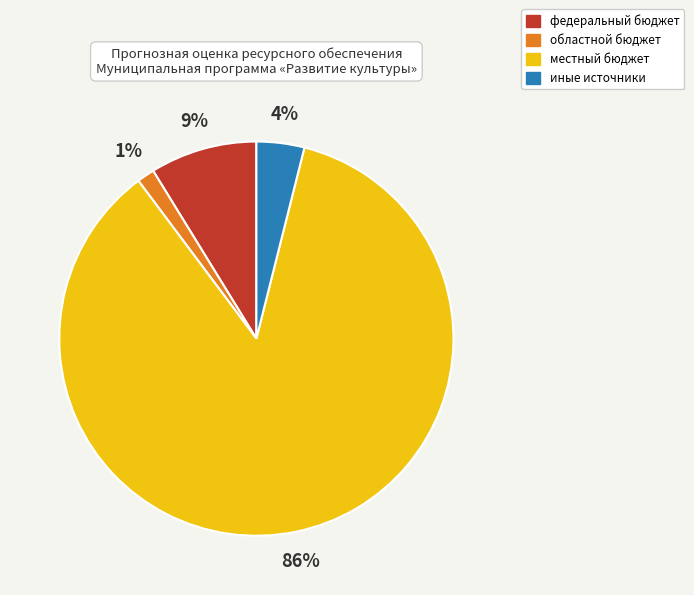

To the nearest percent, what is the difference between the иные источники and федеральный бюджет slice percentages?

5%